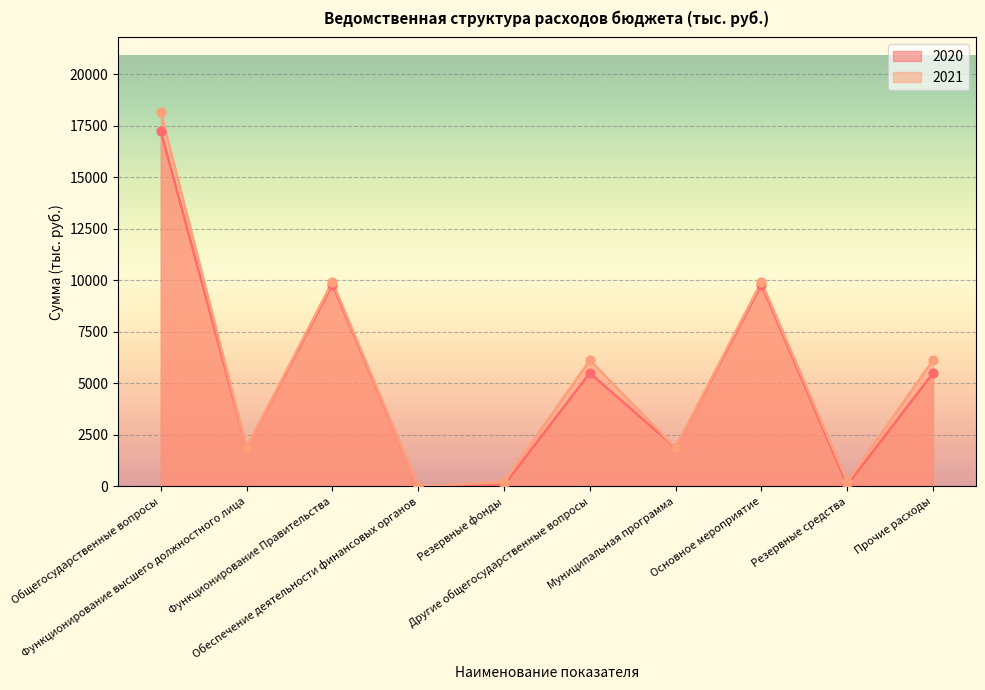

Which series contains the lowest Y value?

2020